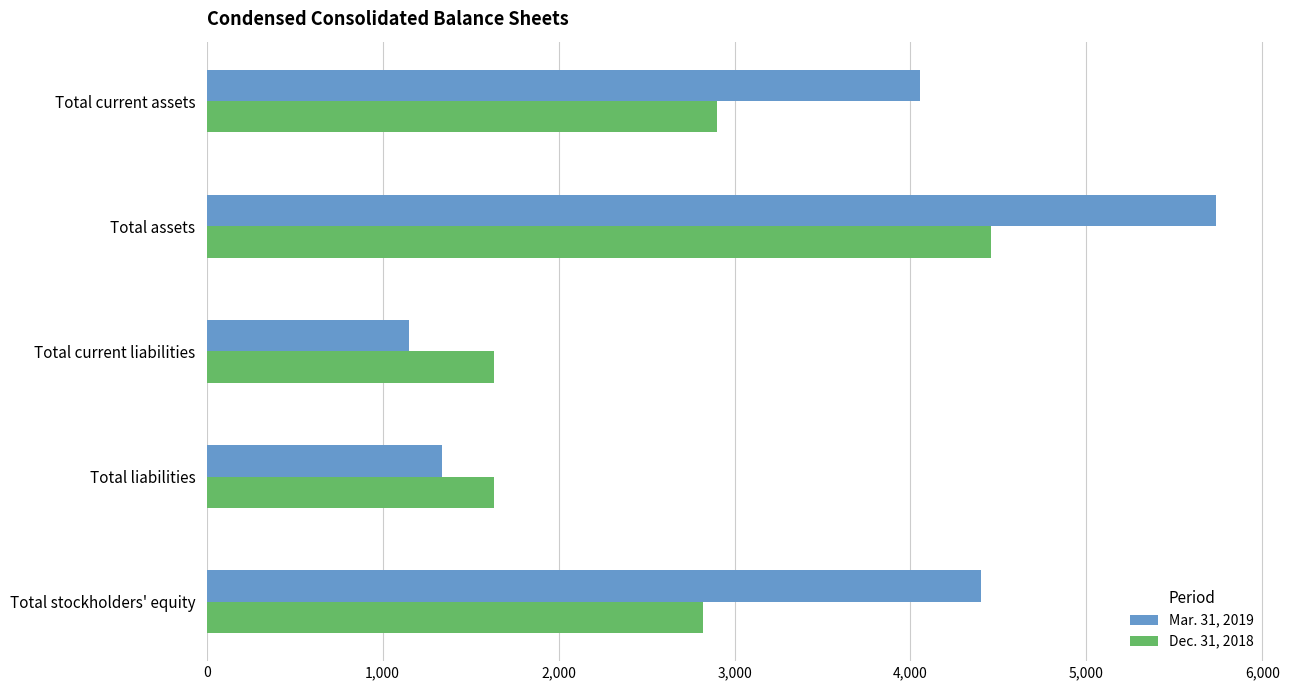

Where is Mar. 31, 2019 nearest to the value 3443?

Total current assets